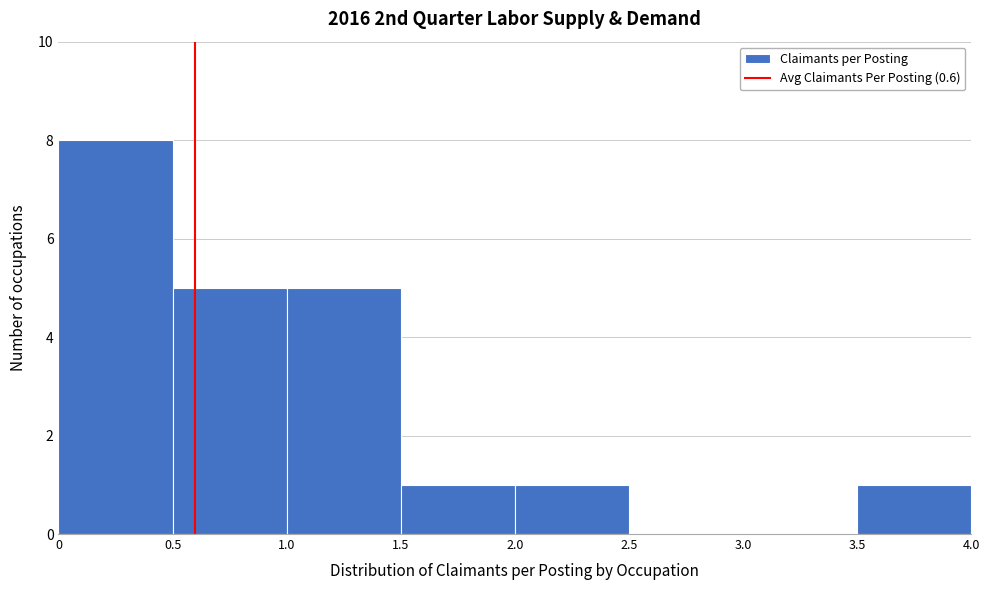

Reading left to right, transcribe this chart: for each bar, give the range it covers on the x-axis and its height. The values are not printed on the chart, so give them approximately, as read against the axis.

0 to 0.5: 8
0.5 to 1.0: 5
1.0 to 1.5: 5
1.5 to 2.0: 1
2.0 to 2.5: 1
2.5 to 3.0: 0
3.0 to 3.5: 0
3.5 to 4.0: 1